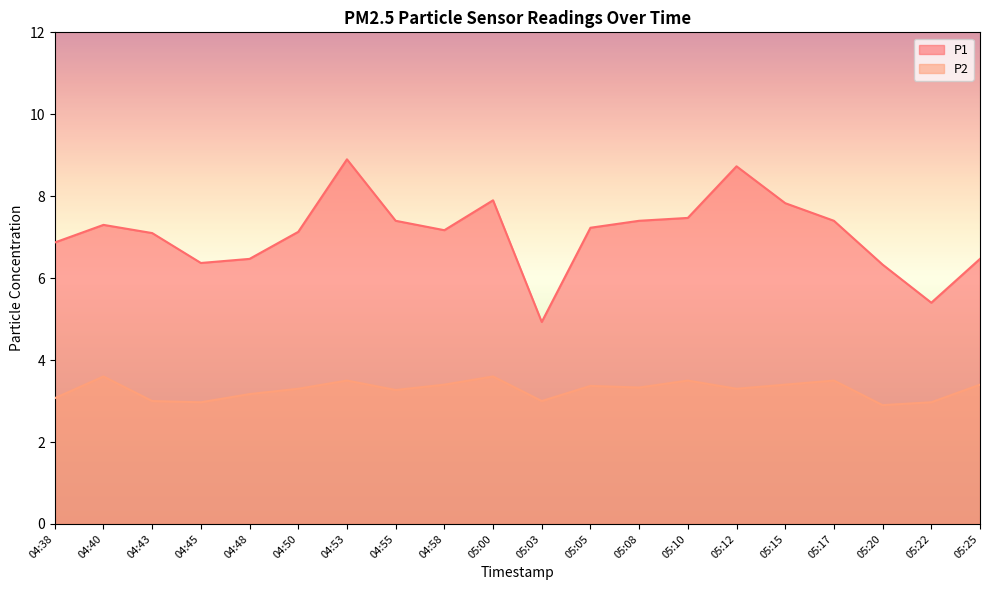

Is it true that P1 equals 8.7 at 05:12?

True